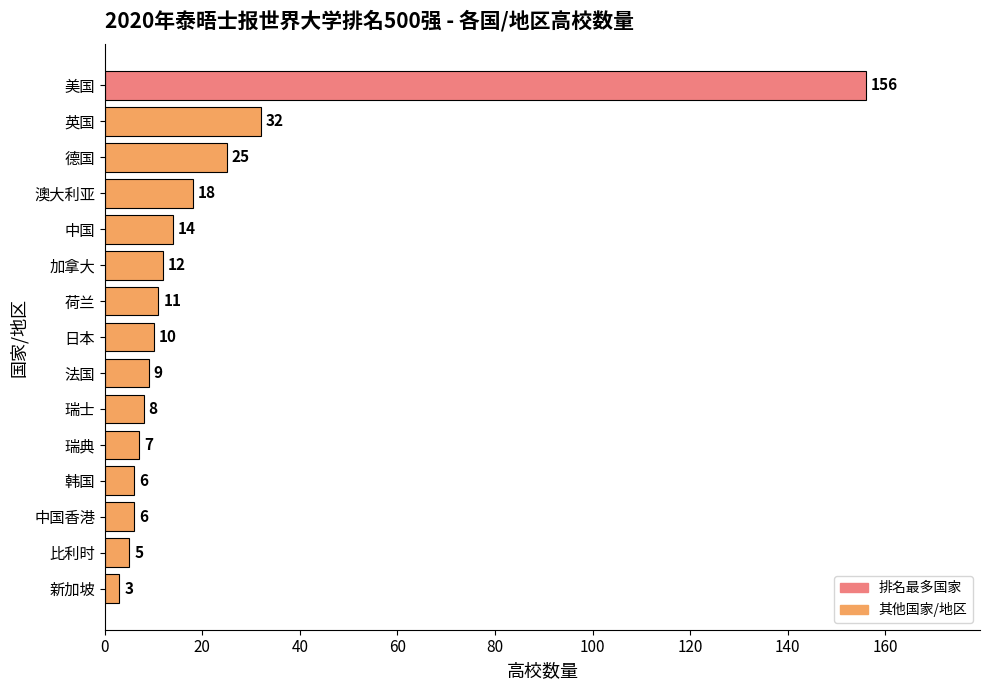

What is the sum of the values at 韩国 and 比利时?

11